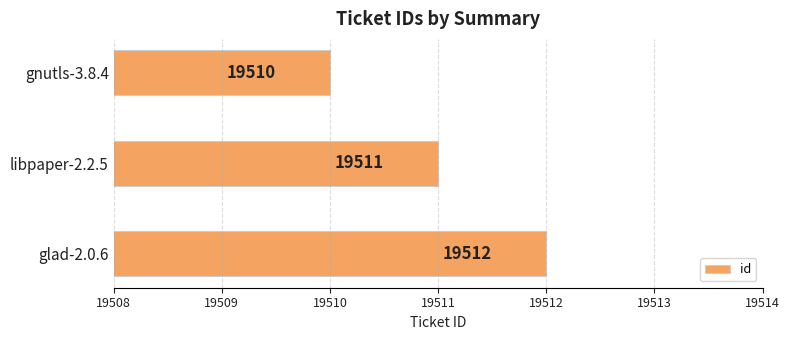

Between gnutls-3.8.4 and libpaper-2.2.5, which is larger?

libpaper-2.2.5